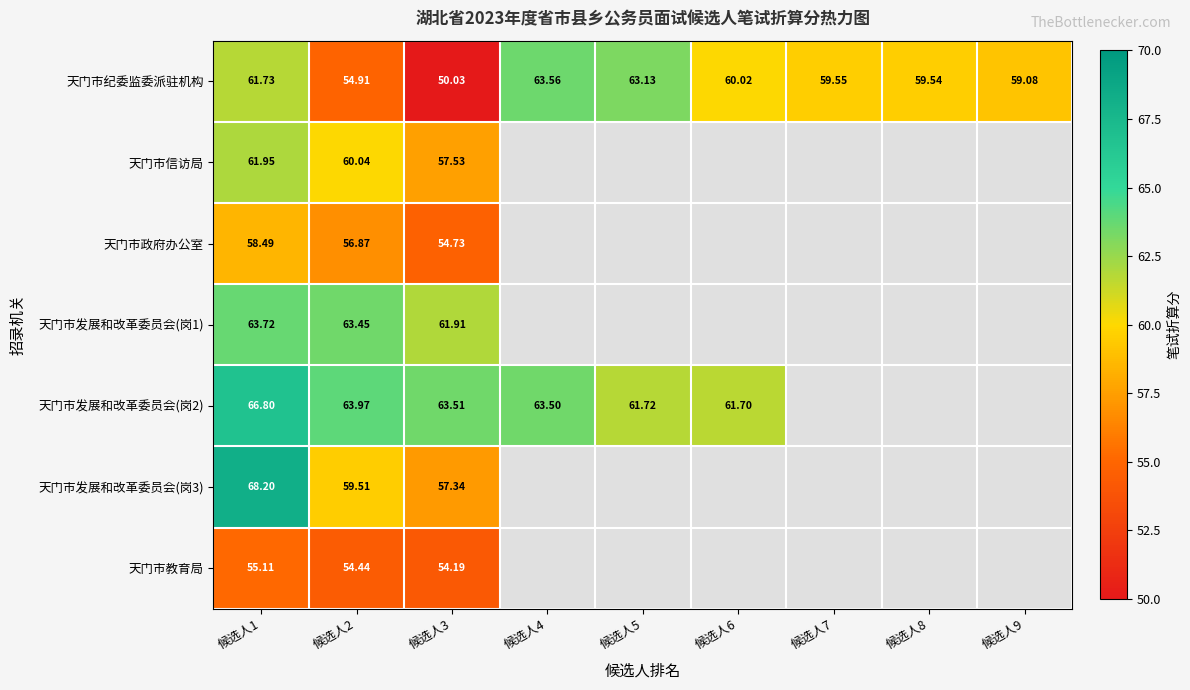

Where is 天门市纪委监委派驻机构 nearest to the value 56?

候选人2